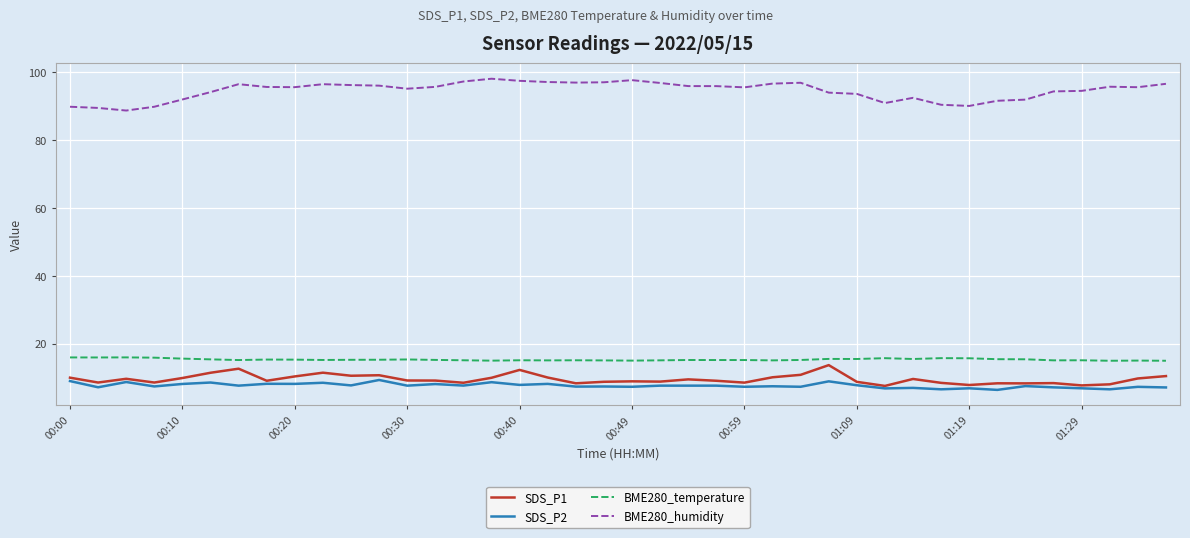

Which series has the largest total across all categories?

BME280_humidity